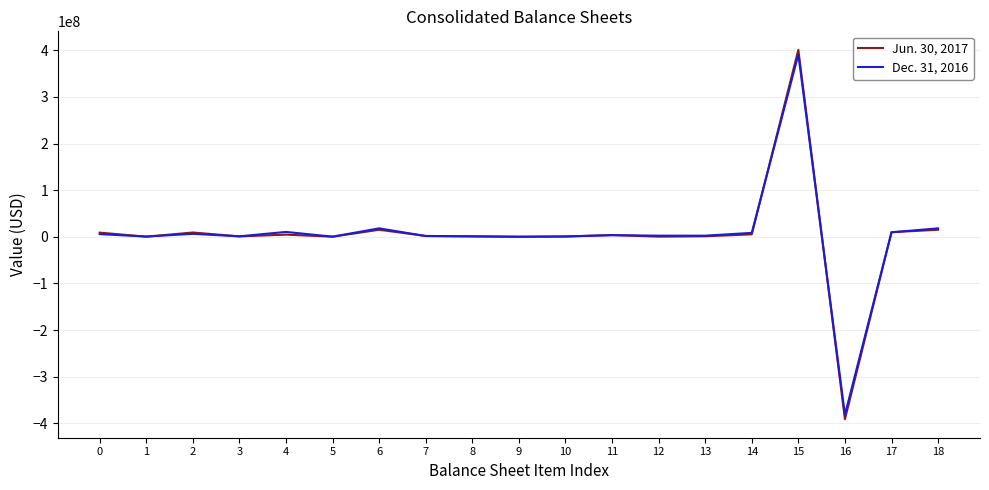

What is the total value across all series at 2?

15557000